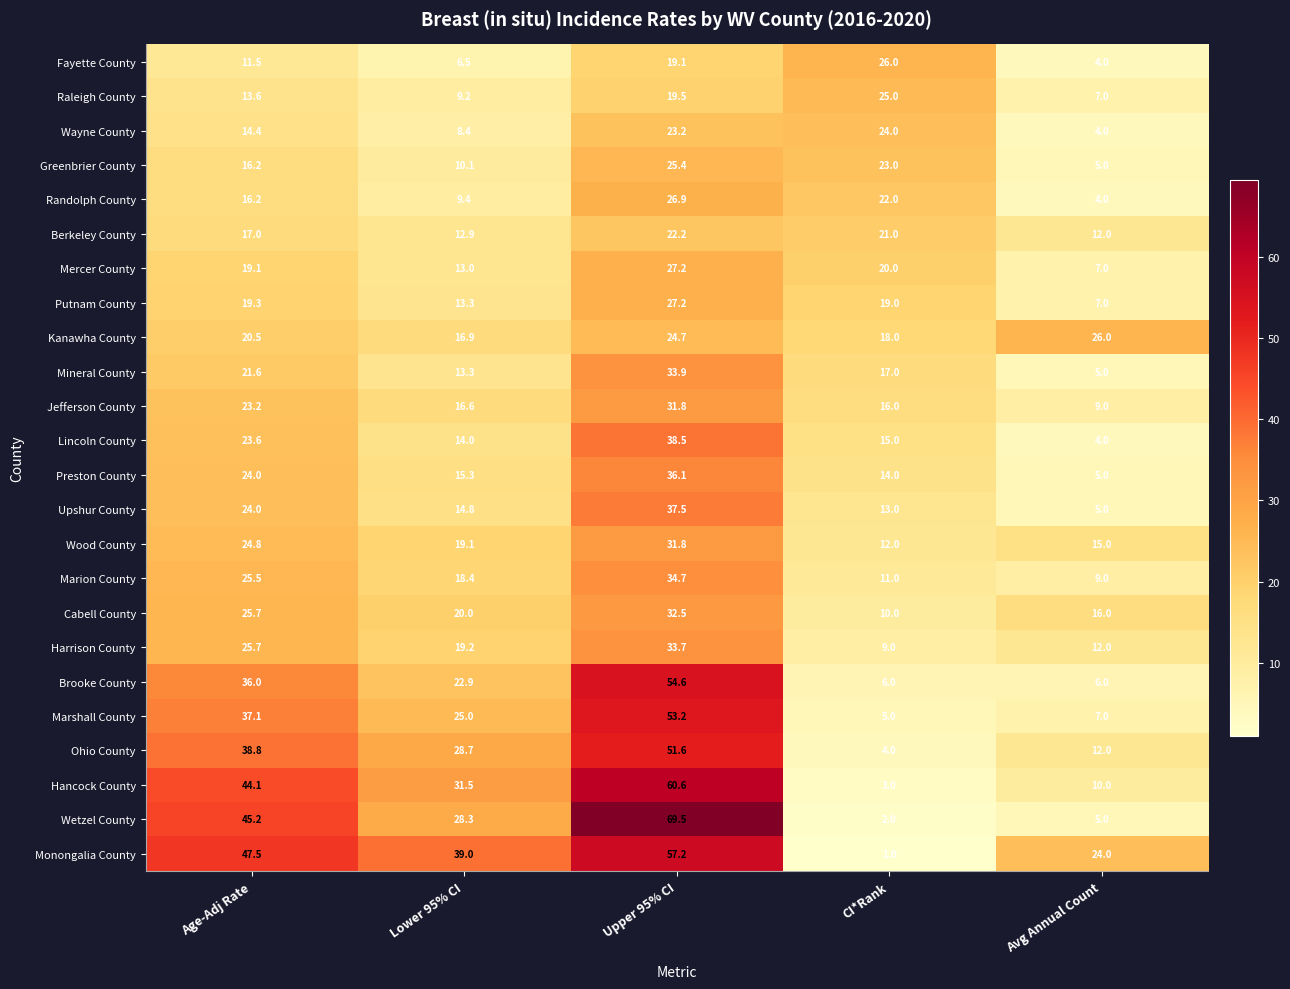

Which series changed the most between Age-Adj Rate and CI*Rank?

Monongalia County